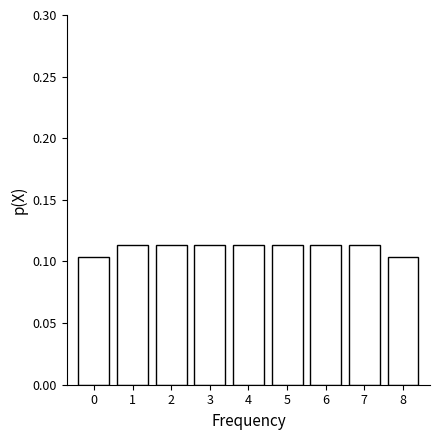

How tall is the bar that spans 4.5 to 5.5 on the x-axis? The values are not printed on the chart, so give them approximately, as read against the axis.

0.115